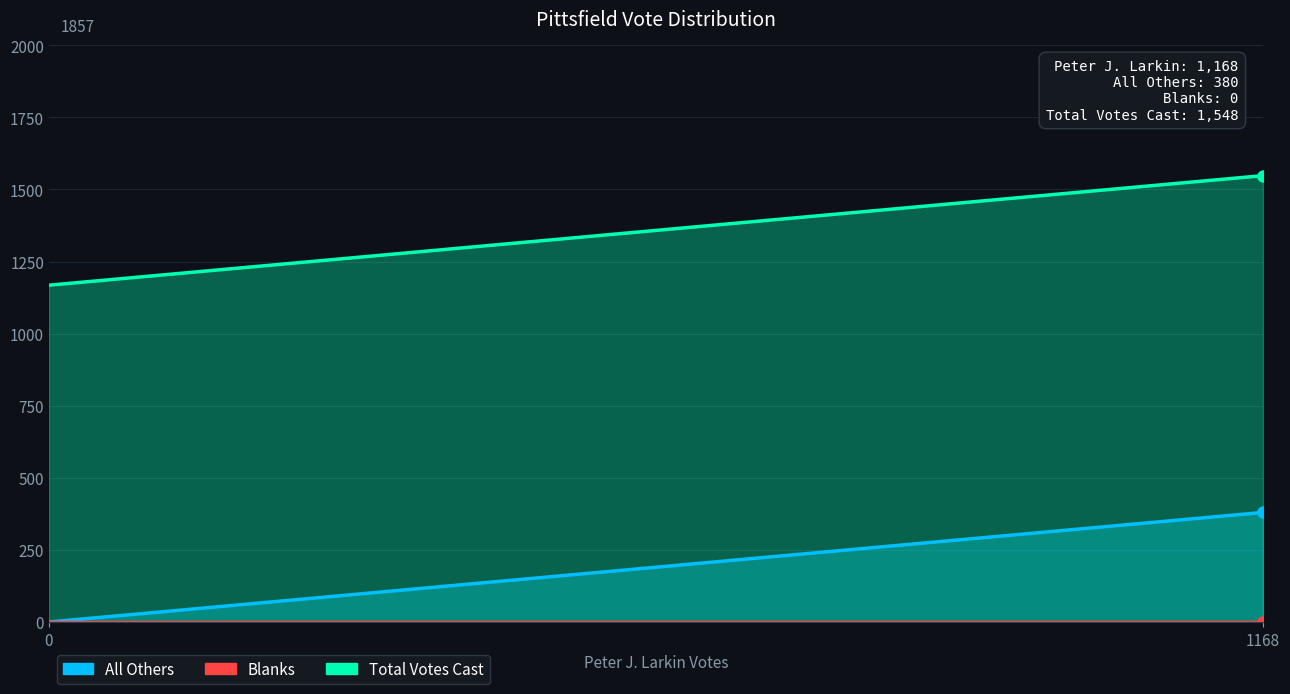

True or false: Total Votes Cast has a value of 1019 at 1168.

False